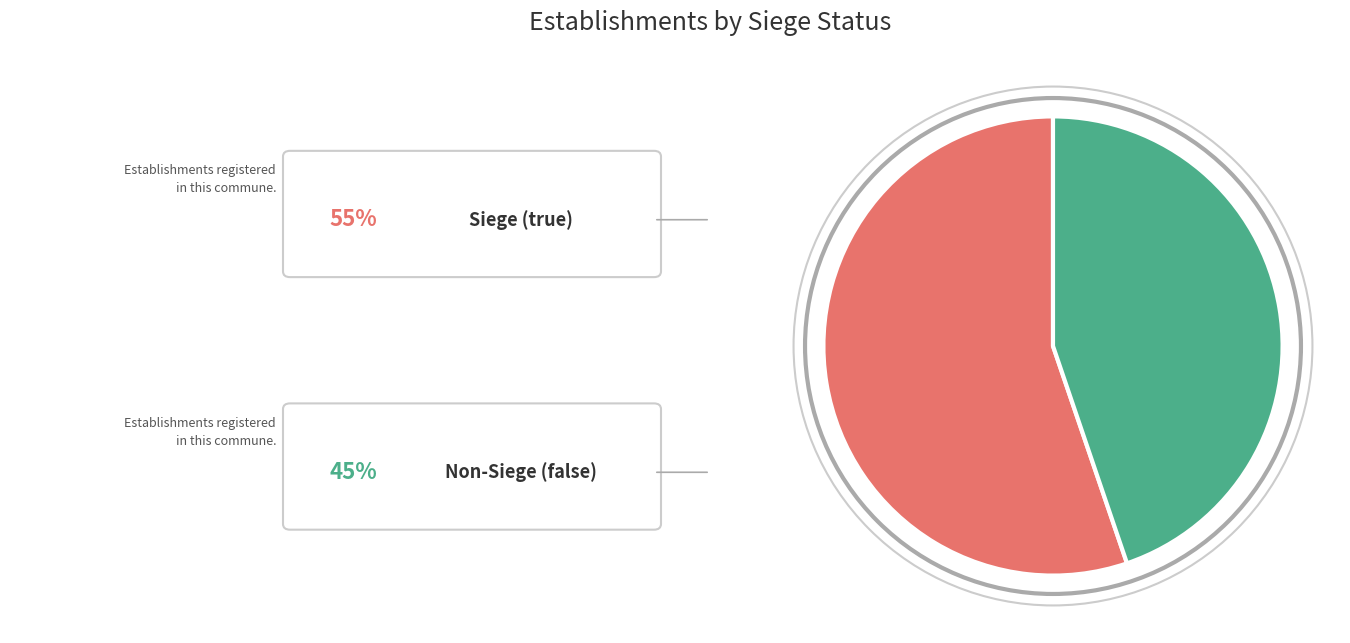

Is there a majority slice in this chart?

Yes